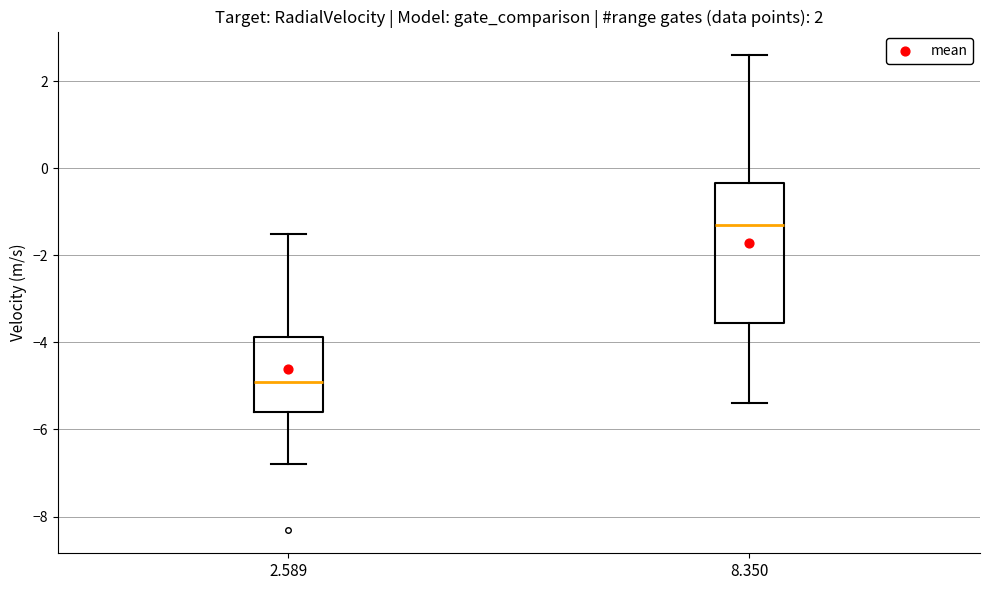

Which box is the tallest, from its lower edge to its upper edge?

8.350